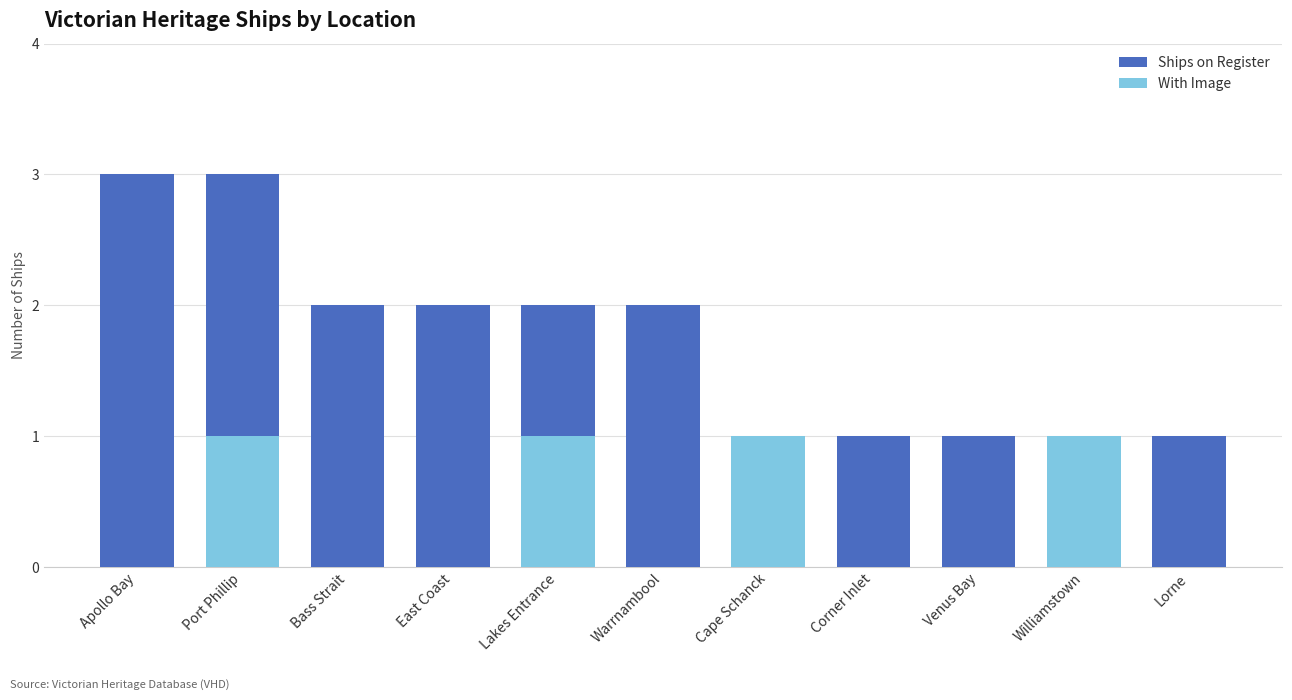

What is the value of the Ships on Register bar at the 6th from the left?

2